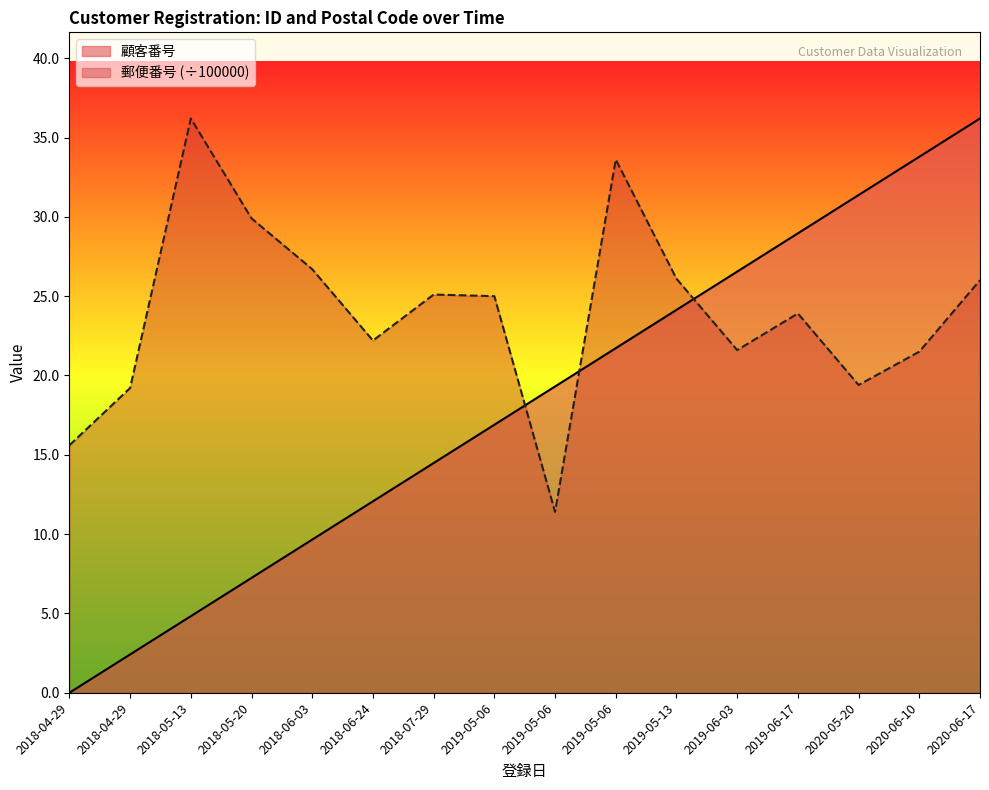

How many series are shown in this chart?

2